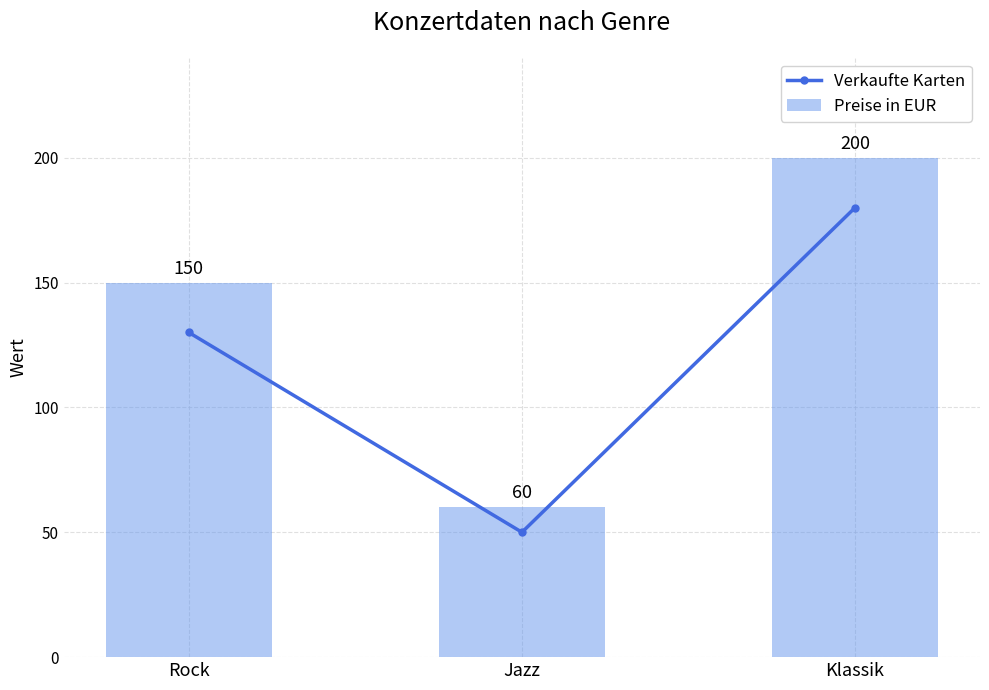

Reading left to right, transcribe all the data shown in this chart.

Verkaufte Karten: 130	50	180
Preise in EUR: 150	60	200